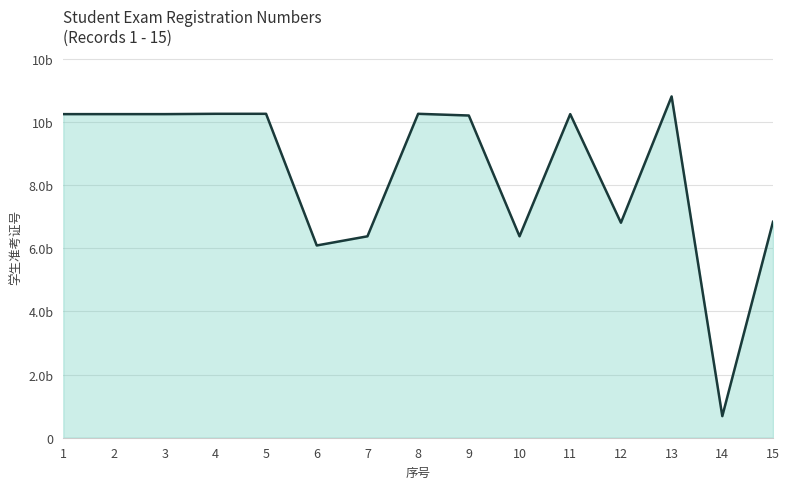

How many lines are shown in the chart?

1